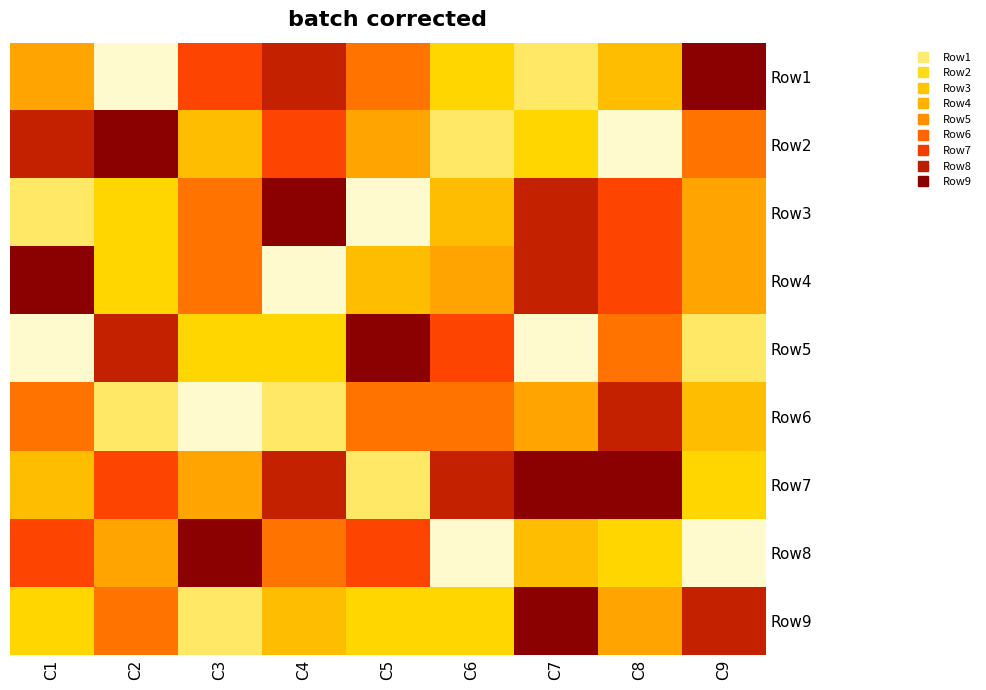

Which has a higher value, C4 or C5?

C4